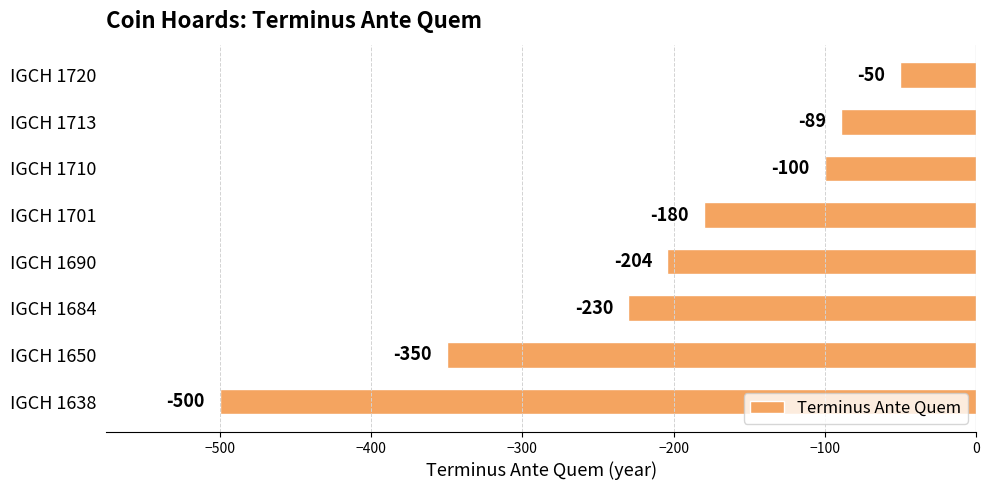

Reading top to bottom, transcribe all the data shown in this chart.

-50	-89	-100	-180	-204	-230	-350	-500